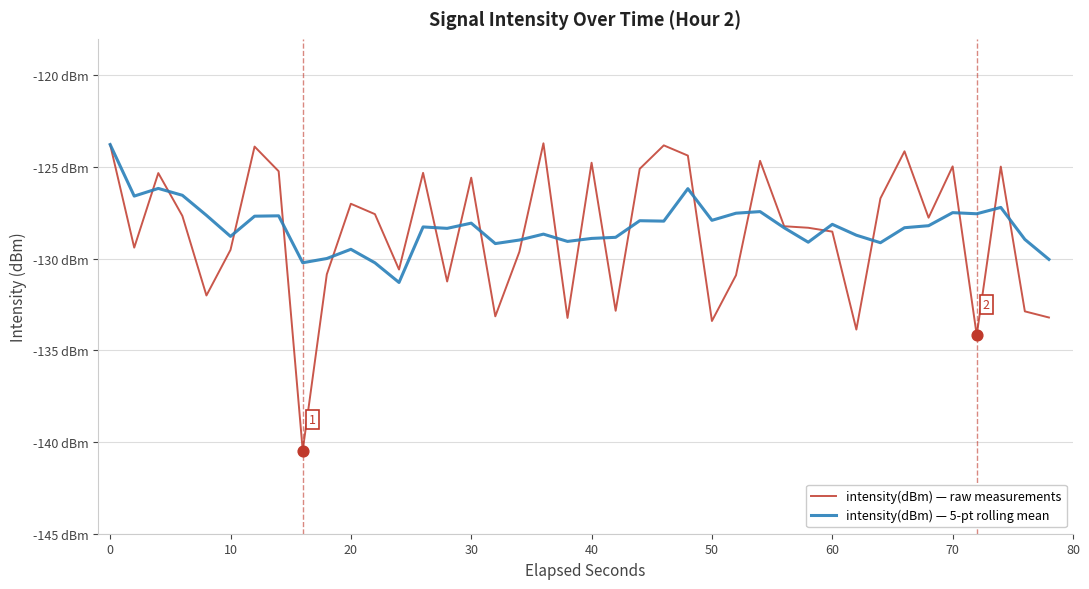

Which series has the largest total across all categories?

intensity(dBm) — 5-pt rolling mean